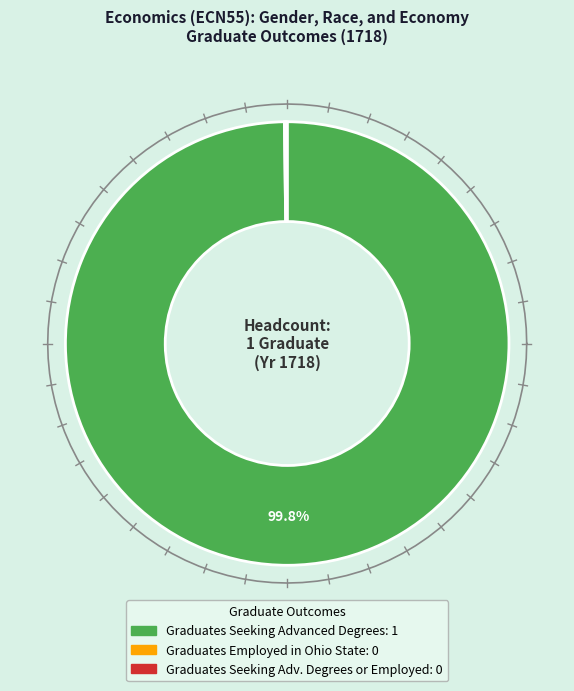

Is the sum of Graduates Seeking Advanced Degrees or Employed and Graduates Seeking Advanced Degrees greater than half?

Yes